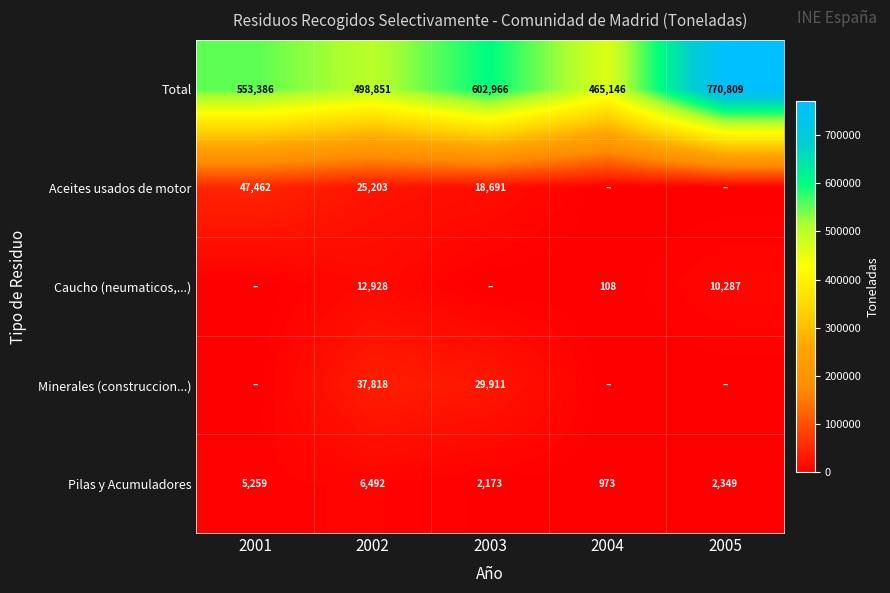

At which category is the sum across all series the highest?

2005